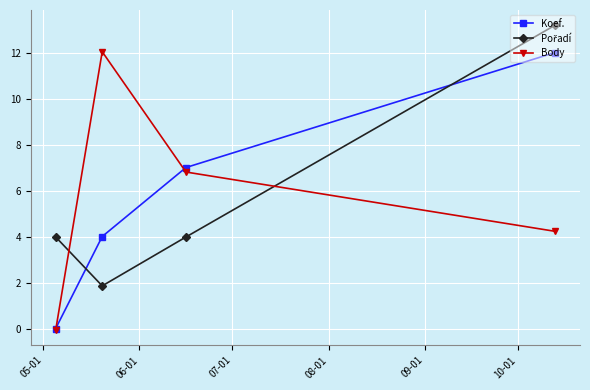

How many interior local peaks does the Body series have?

1